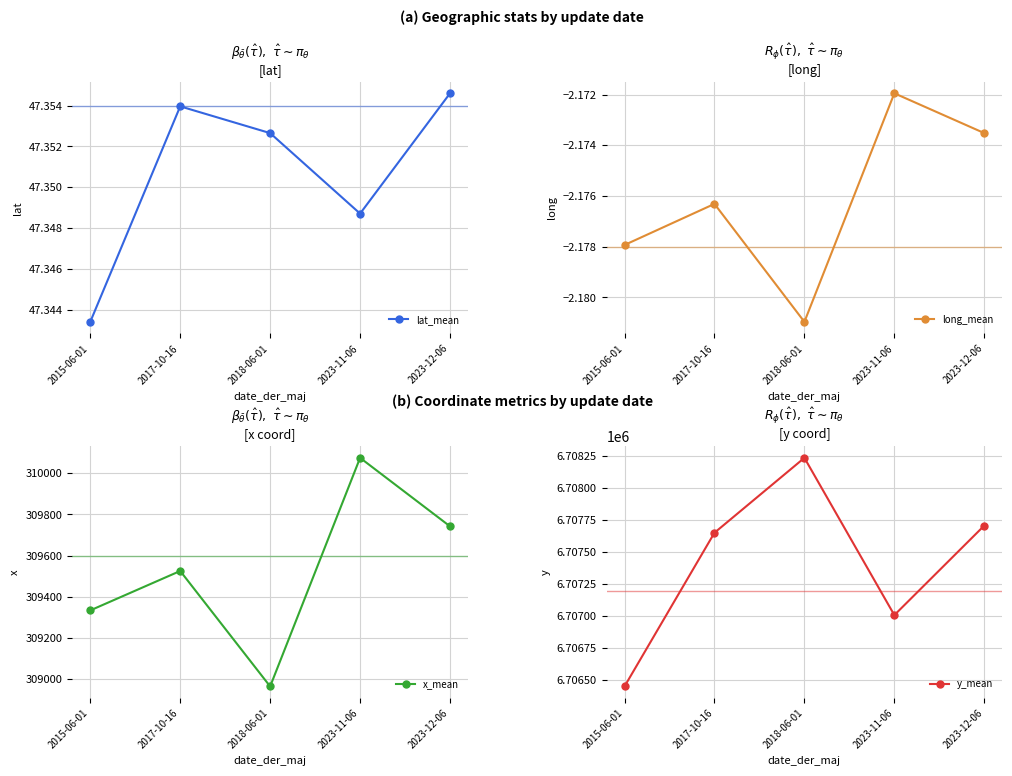

Where does the y_mean series first go above 6707651?

2017-10-16